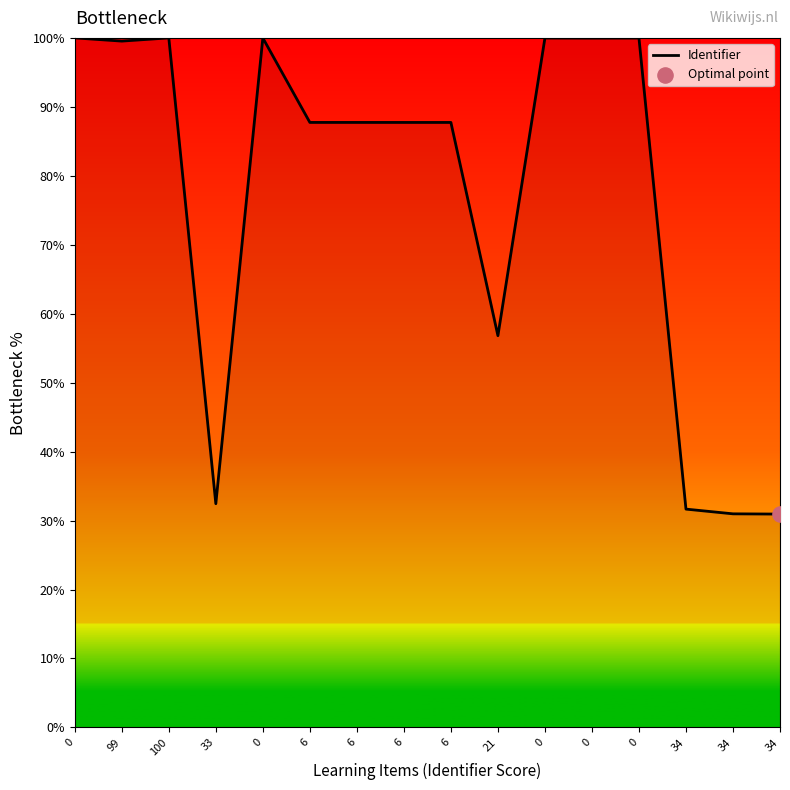

Is this an area chart (filled region under the line)?

Yes